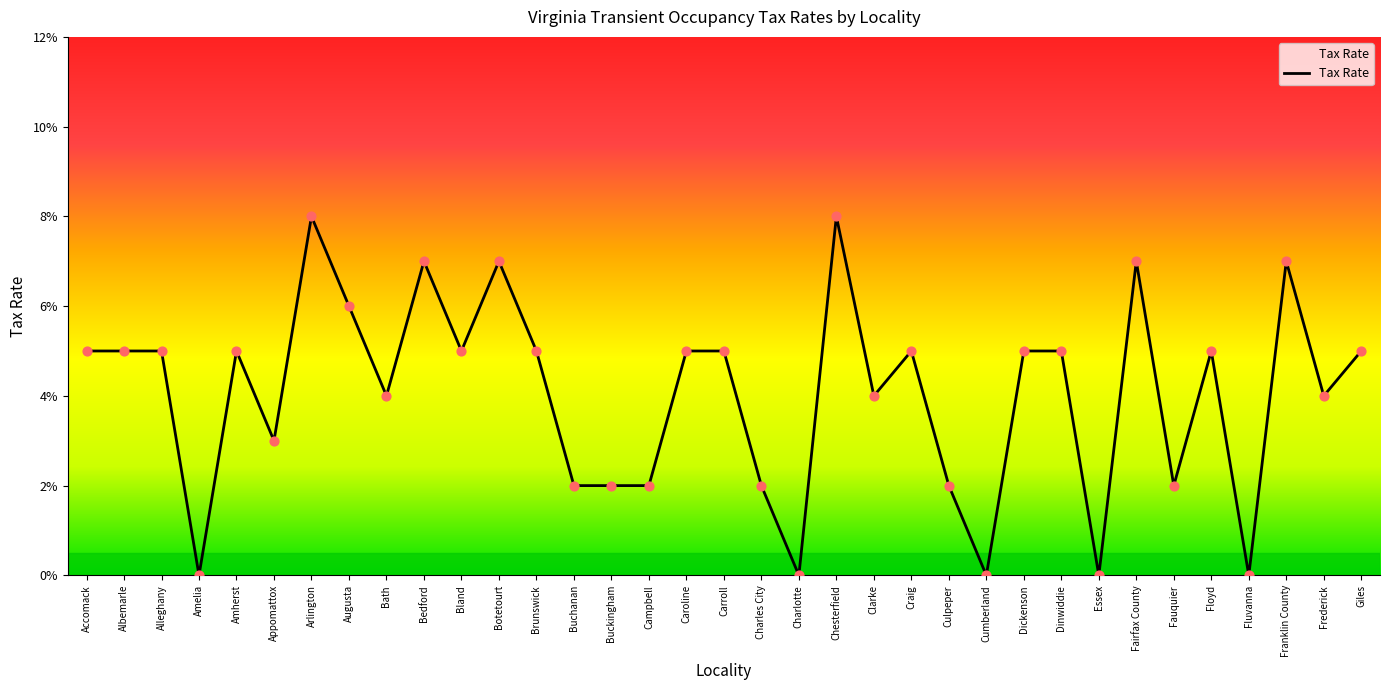

Which has a higher value, Albemarle or Augusta?

Augusta